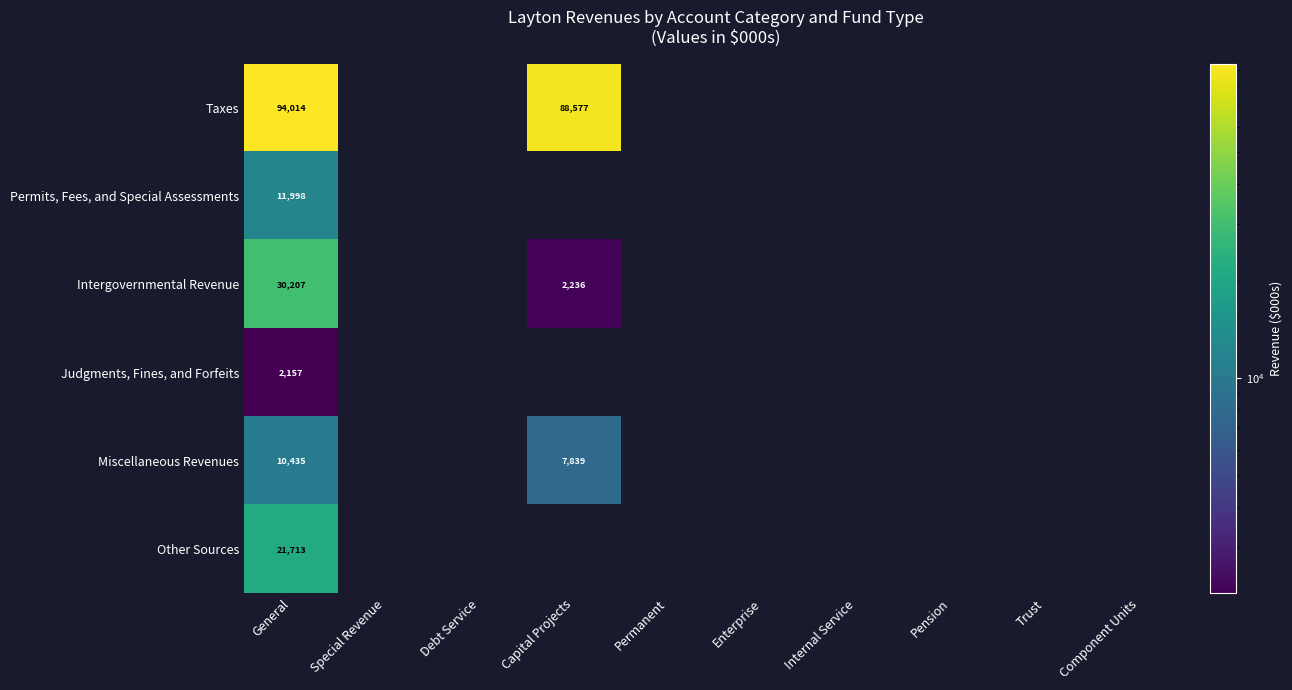

The value of Other Sources at General is 21713. True or false?

True